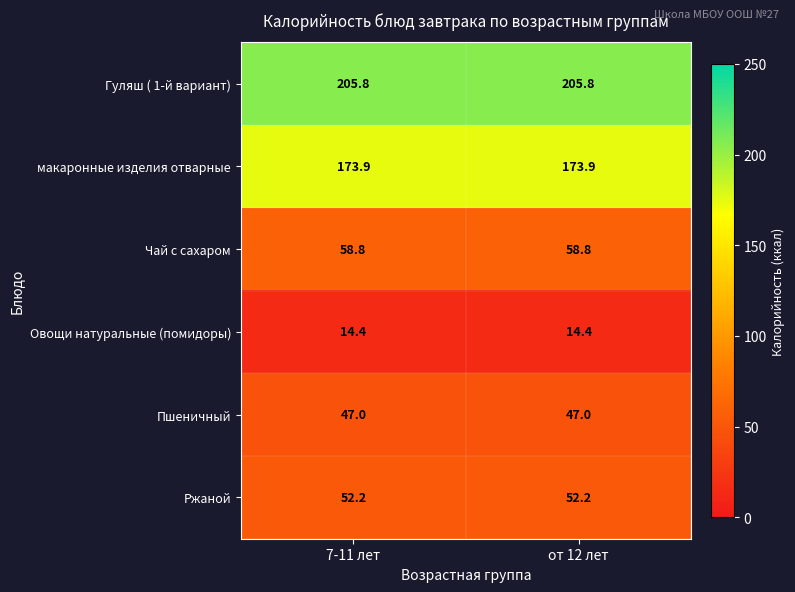

Reading left to right, what are all the values shown in this chart?

Гуляш ( 1-й вариант): 205.8	205.8
макаронные изделия отварные: 173.9	173.9
Чай с сахаром: 58.8	58.8
Овощи натуральные (помидоры): 14.4	14.4
Пшеничный: 47.0	47.0
Ржаной: 52.2	52.2